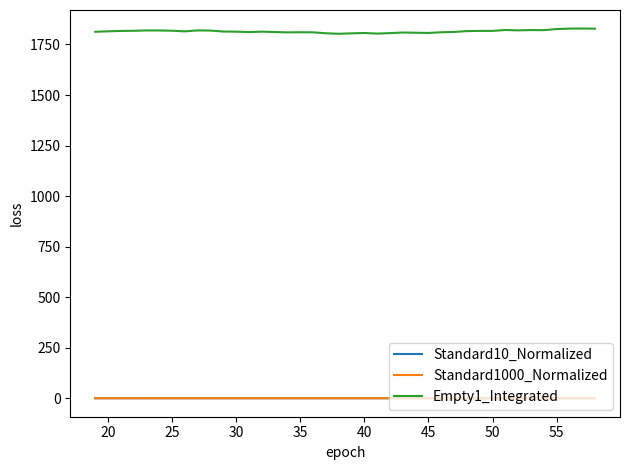

What is the greatest value displayed?

1828.9